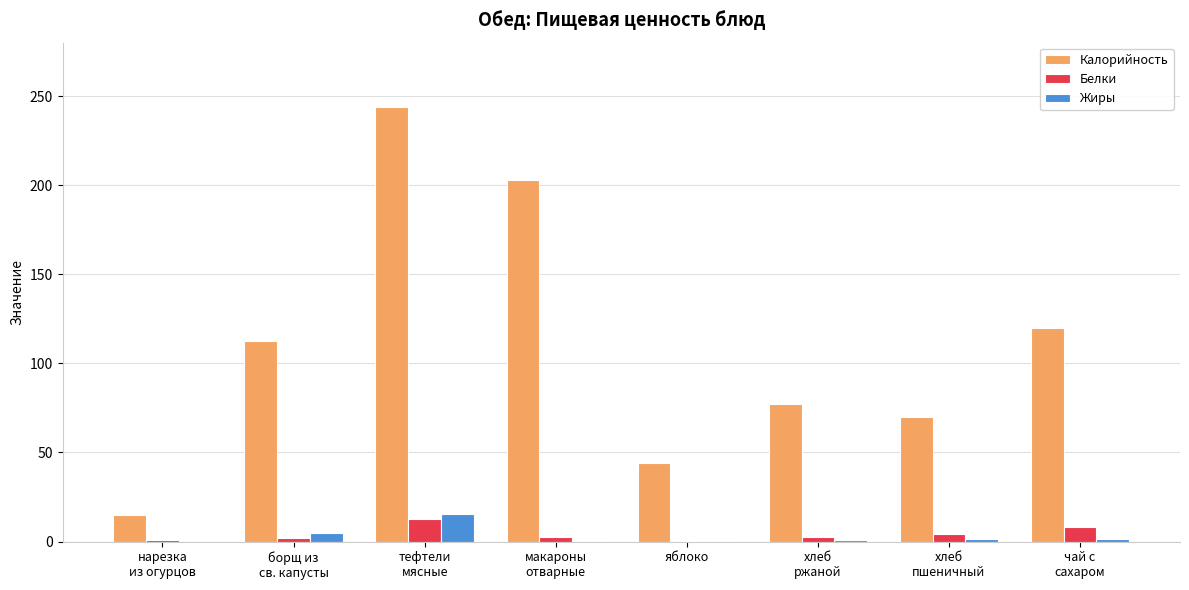

What is the maximum value shown in the chart?

244.0